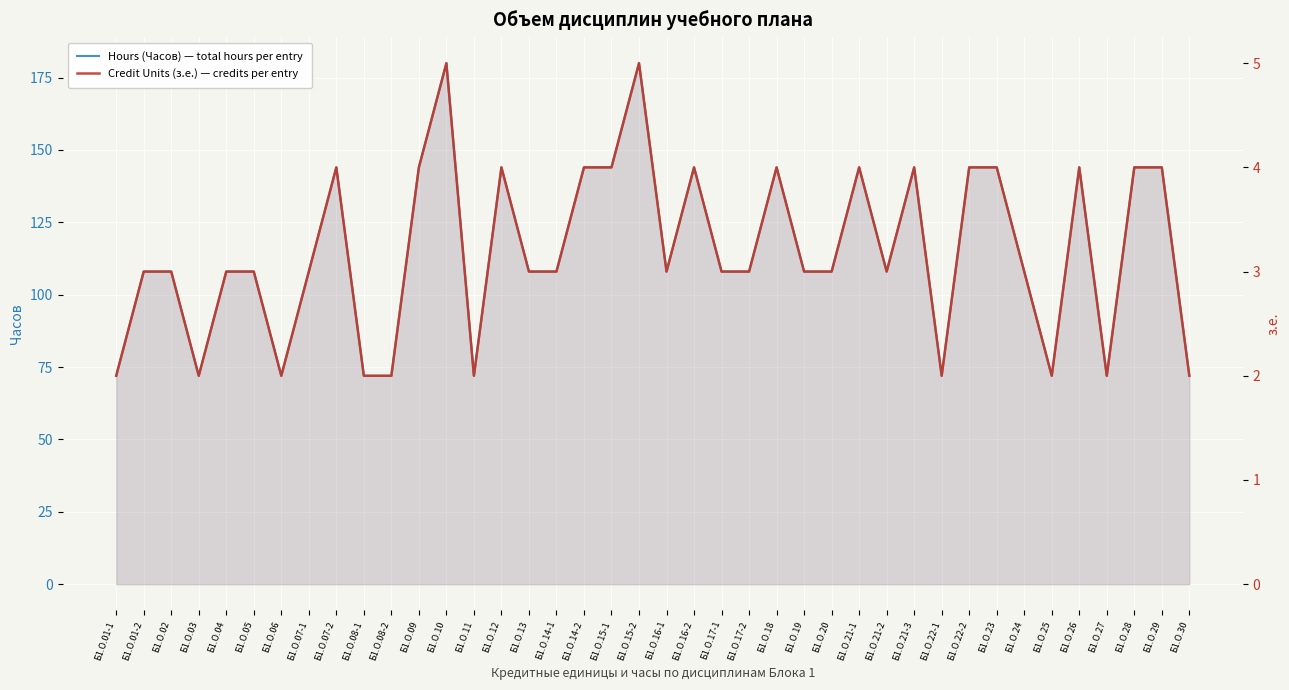

What is the difference between the Hours (Часов) — total hours per entry values at Б1.О.16-2 and Б1.О.17-1?

36